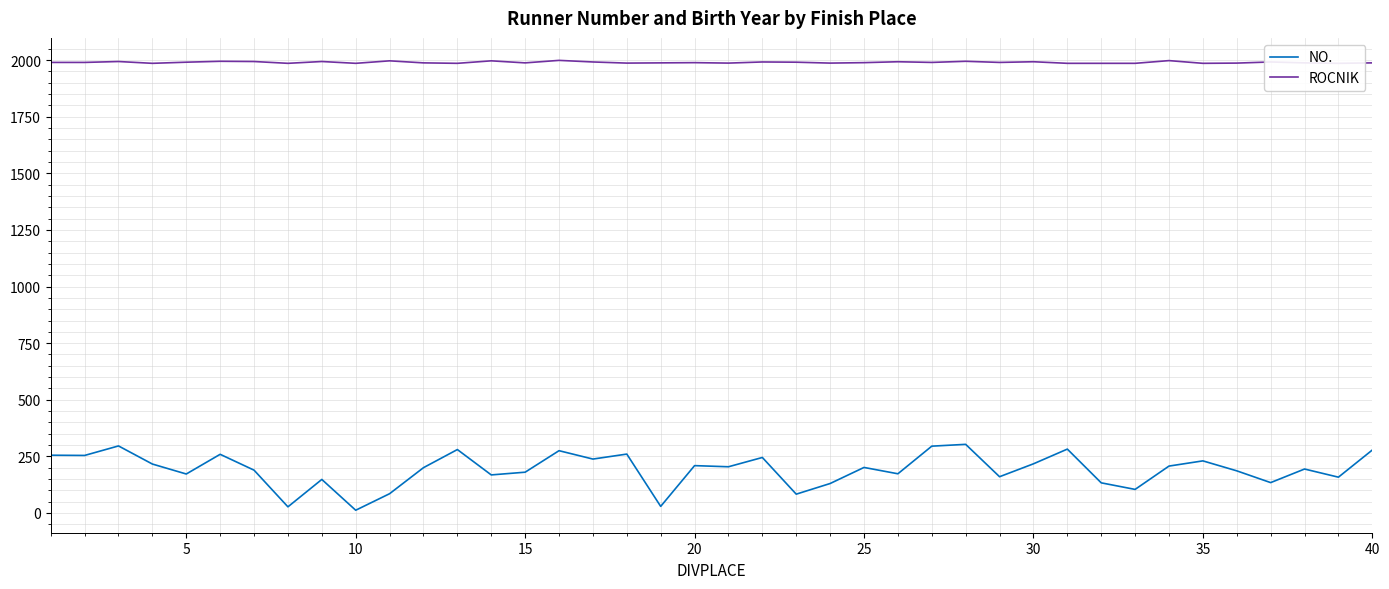

True or false: ROCNIK and NO. cross at least once.

False